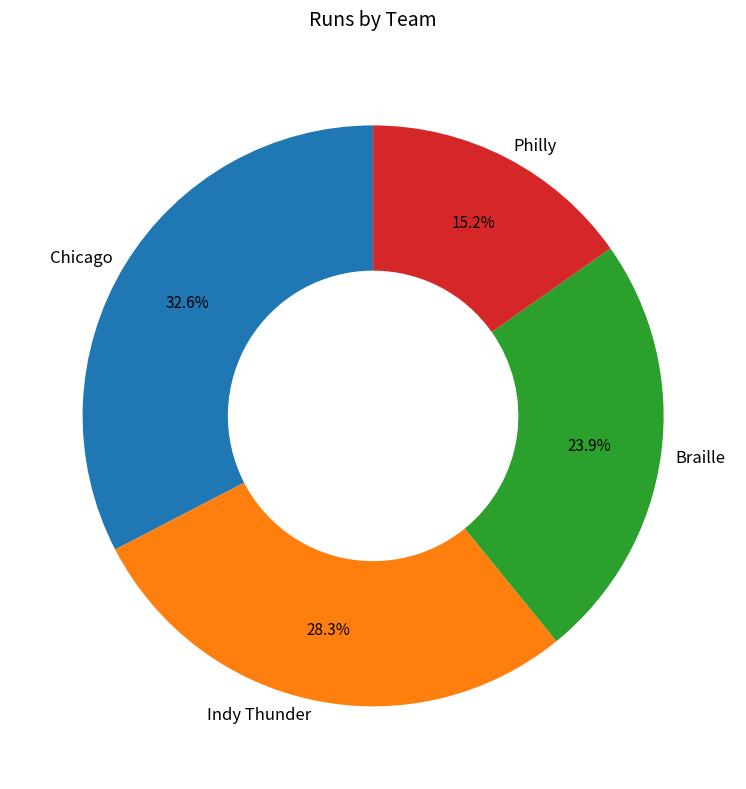

To the nearest percent, what percentage of the pie is Chicago?

33%